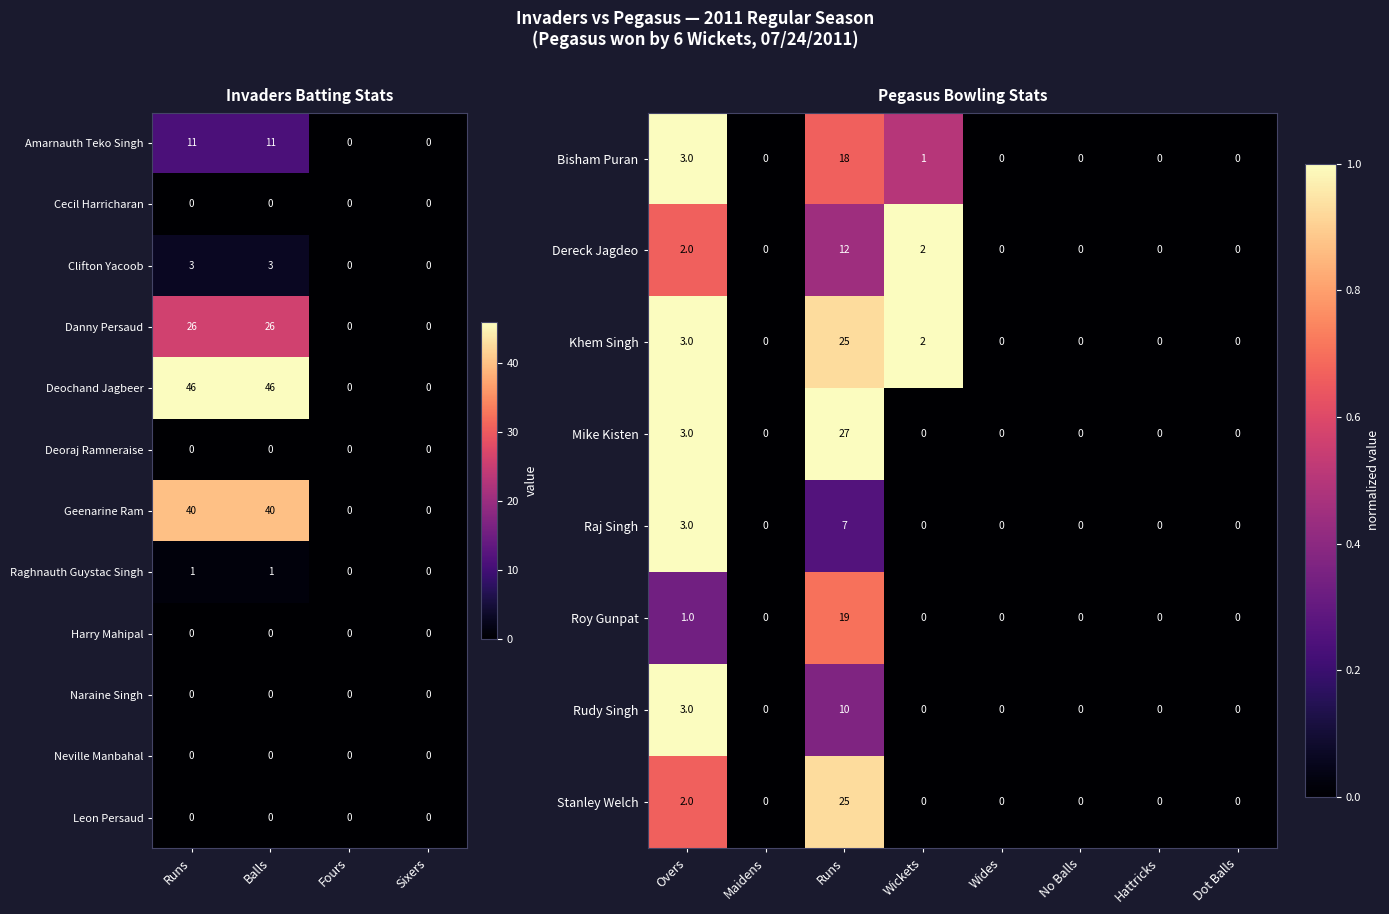

The value of Amarnauth Teko Singh at Fours is 0. True or false?

True